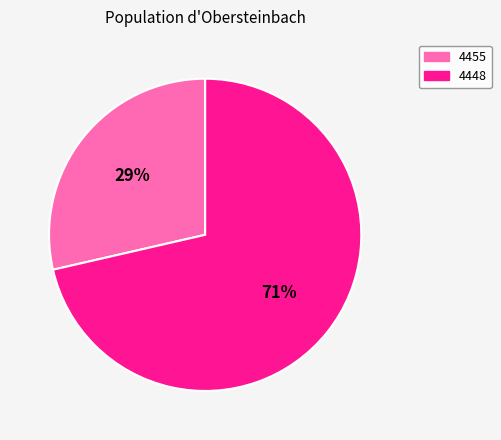

Do 4448 and 4455 together represent more than half of the pie?

Yes